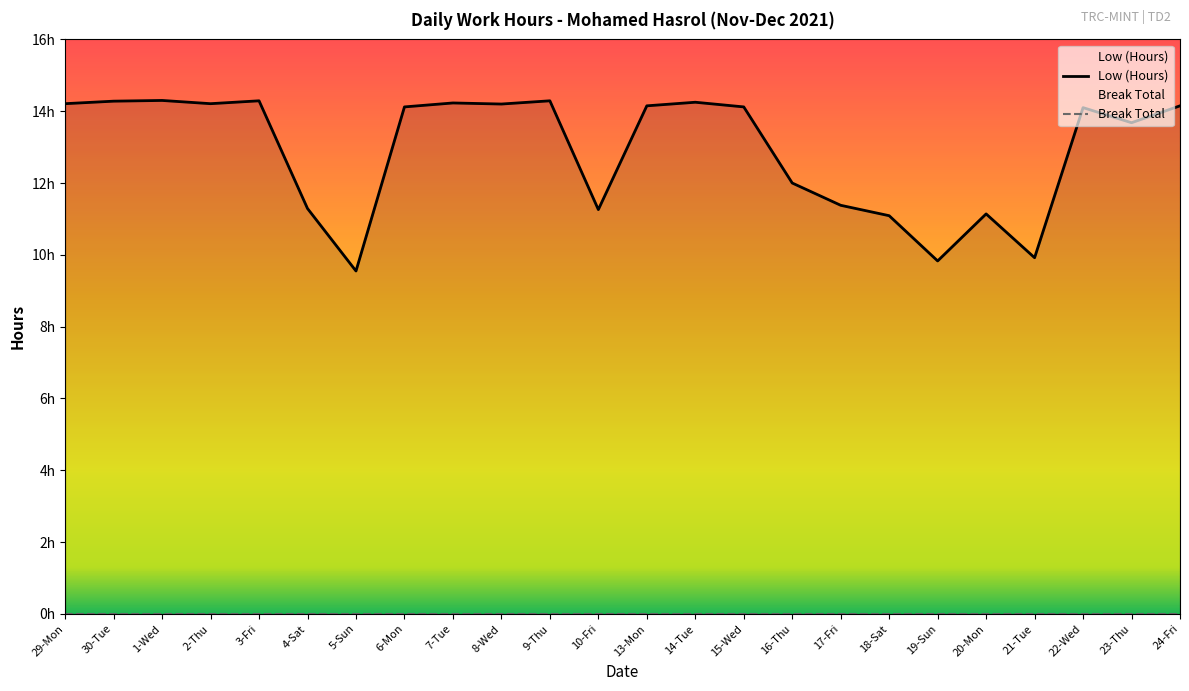

What is the difference between the values at 4-Sat and 7-Tue?

2.9